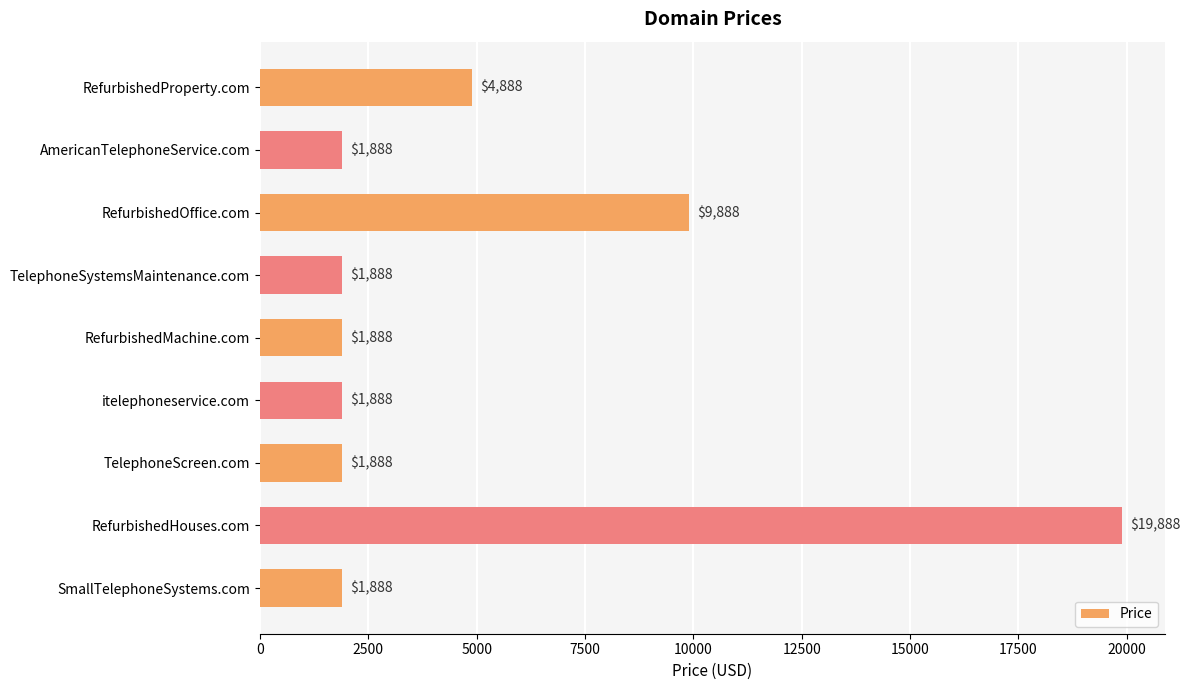

The value at RefurbishedHouses.com is 30756. True or false?

False